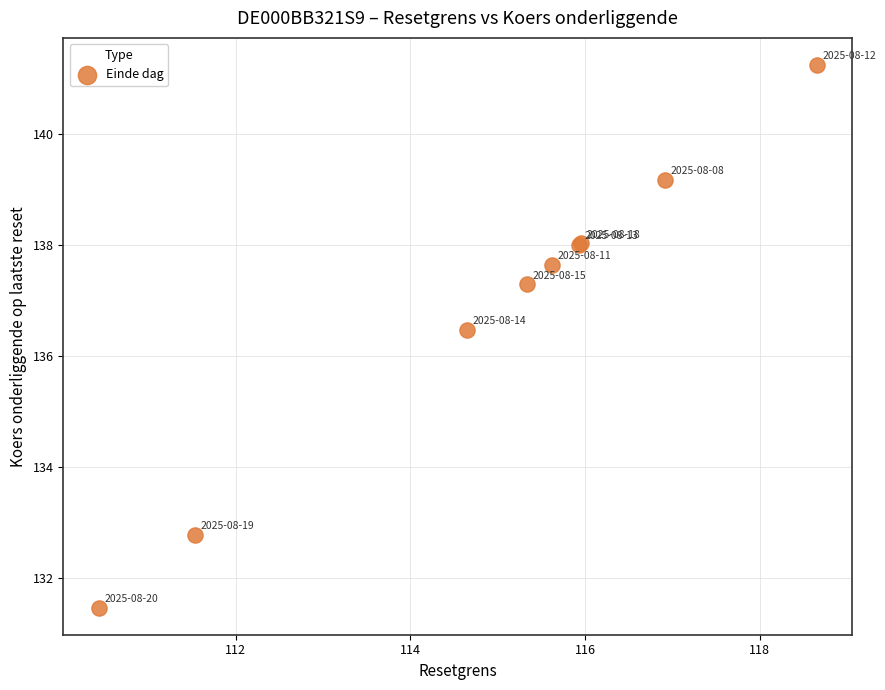

What Y value in the scatter plot is closest to 136?

136.5